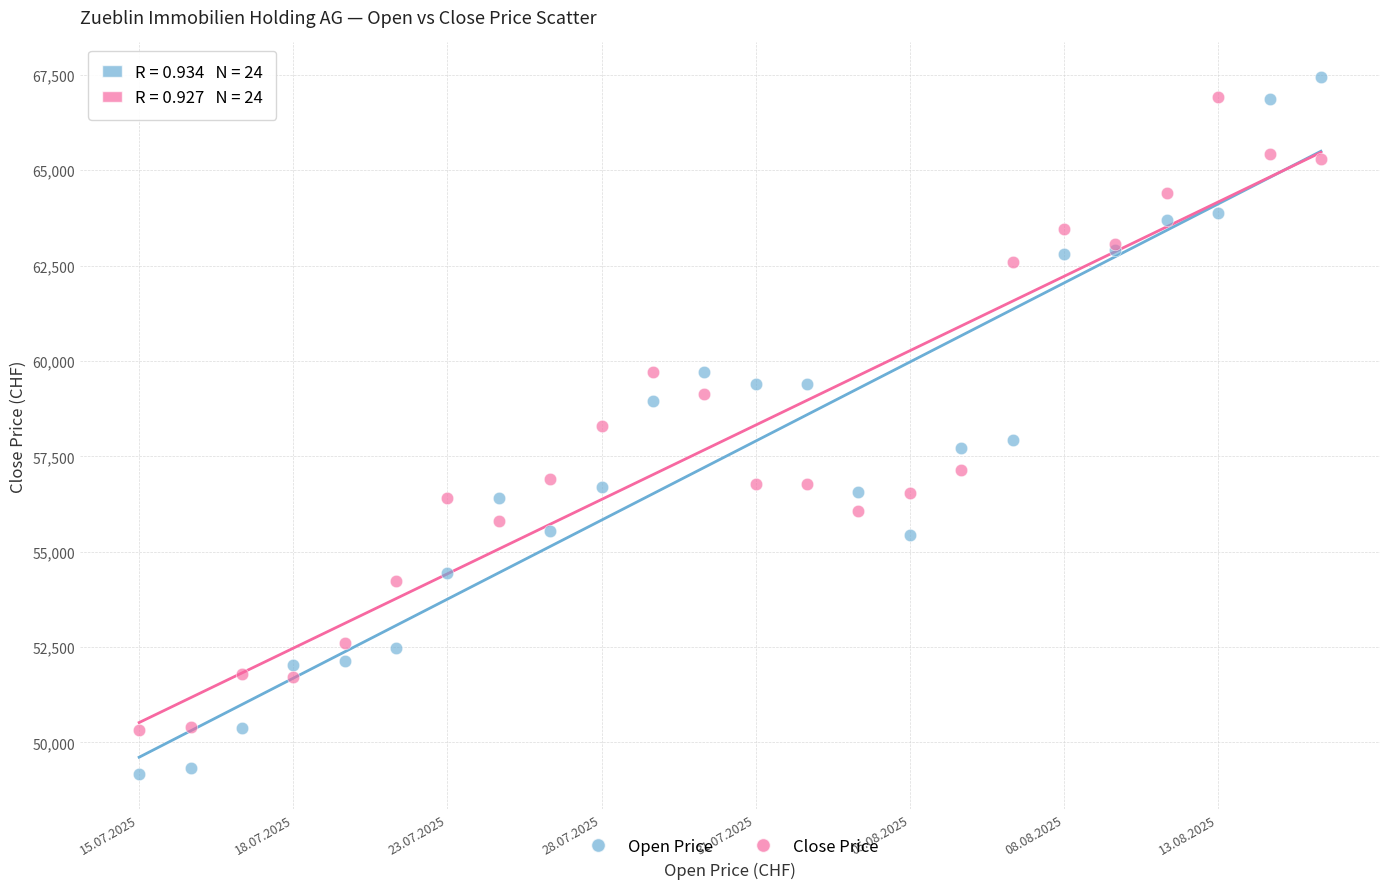

What are all the series names shown in the legend?

Open Price, Close Price